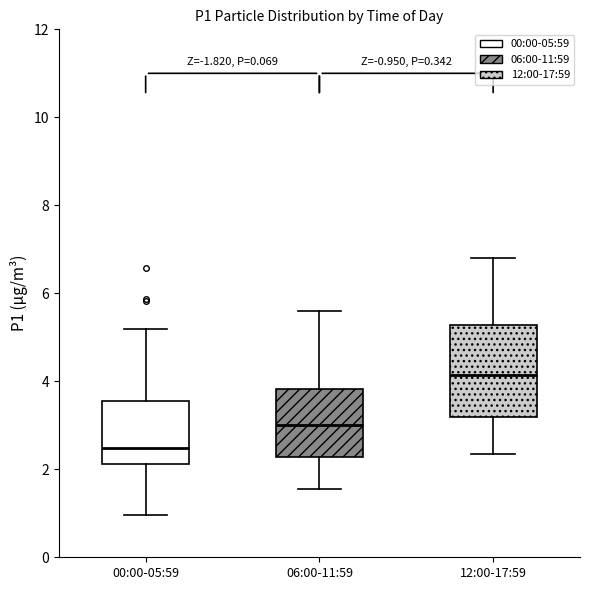

Which box's median line is the highest?

12:00-17:59